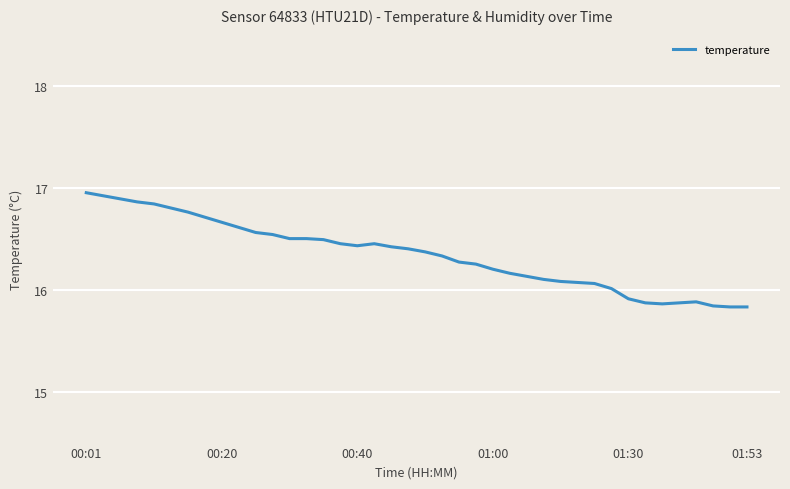

What is the smallest value displayed?

15.8